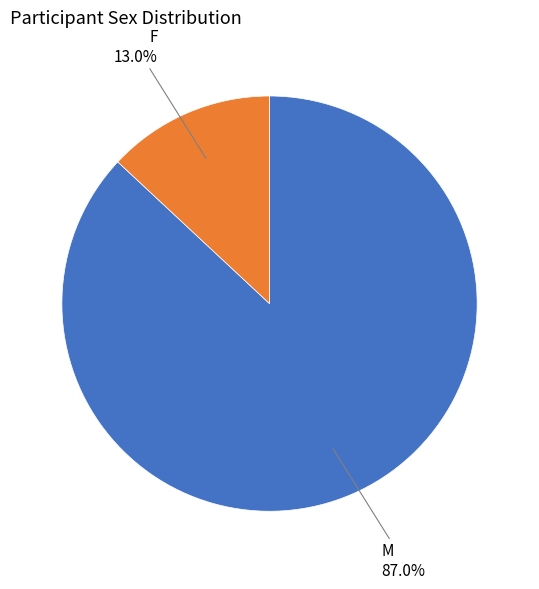

To the nearest percent, what is the combined percentage of F and M?

100%